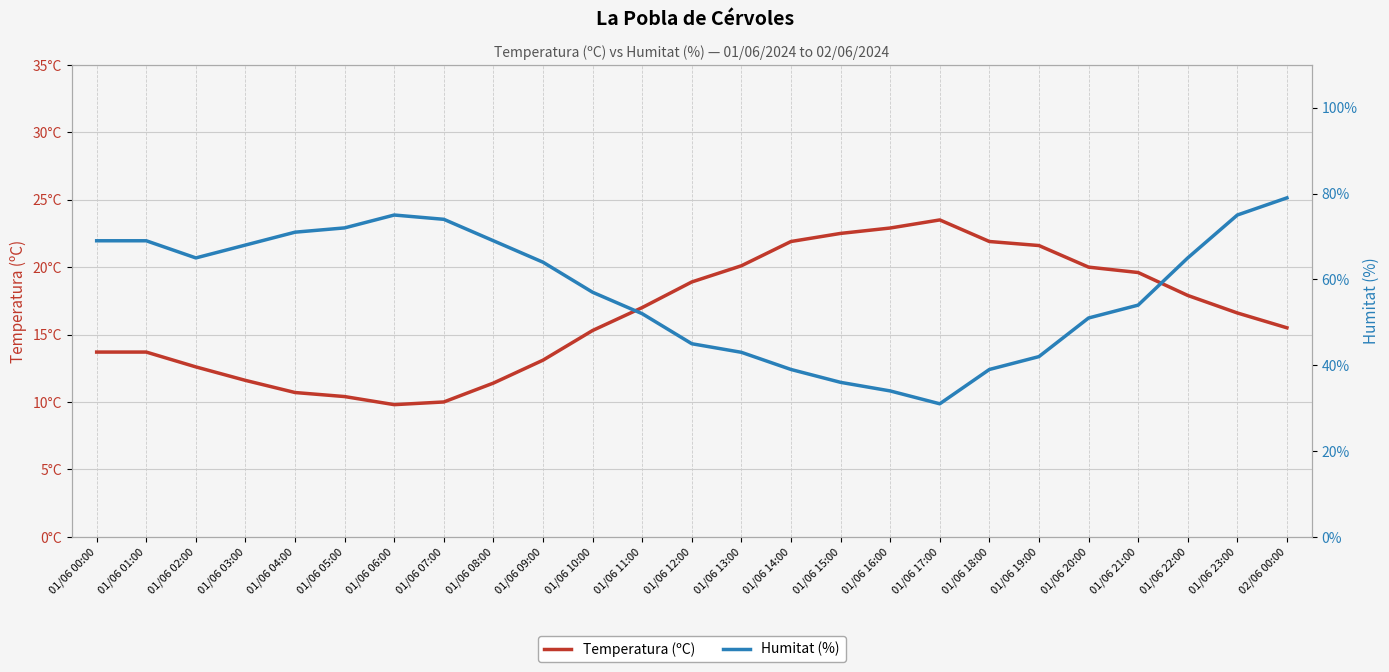

At how many categories does at least one series exceed 67?

10